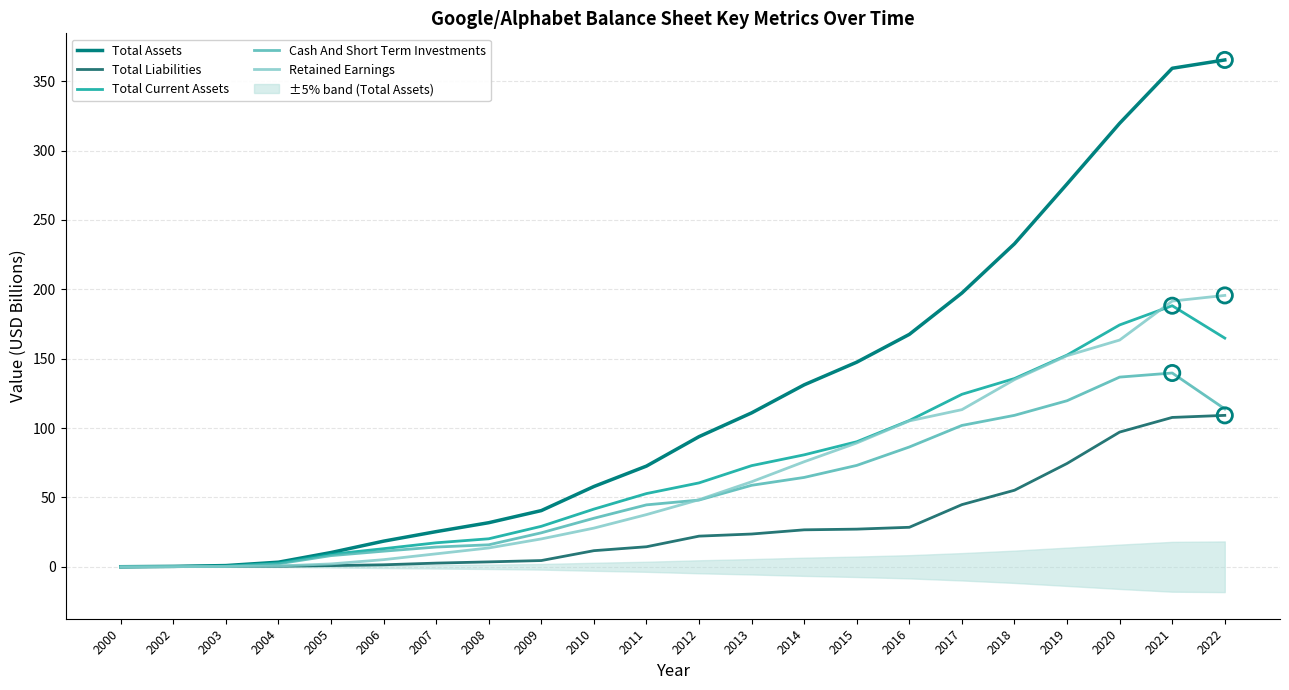

Which series contains the lowest Y value?

Total Current Assets